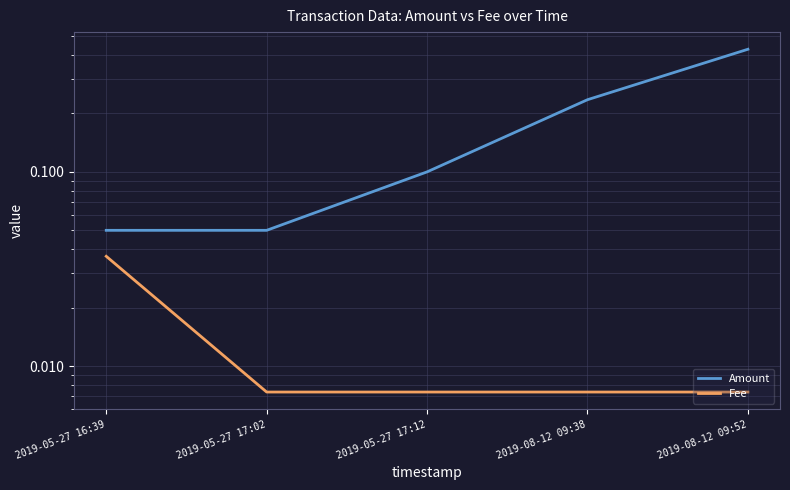

True or false: Fee has more than 2 points higher than both neighbors.

False